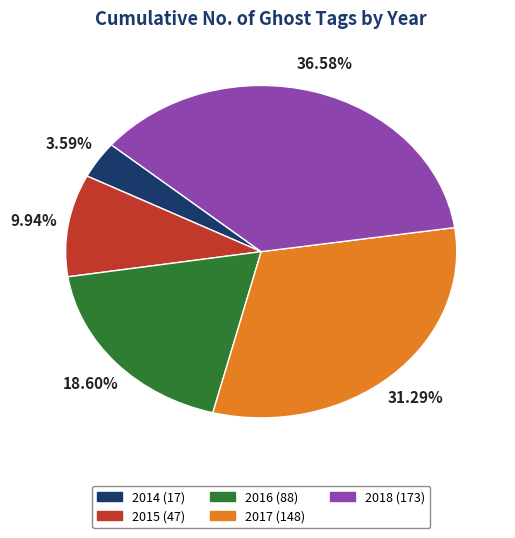

To the nearest percent, what is the average slice percentage?

20%